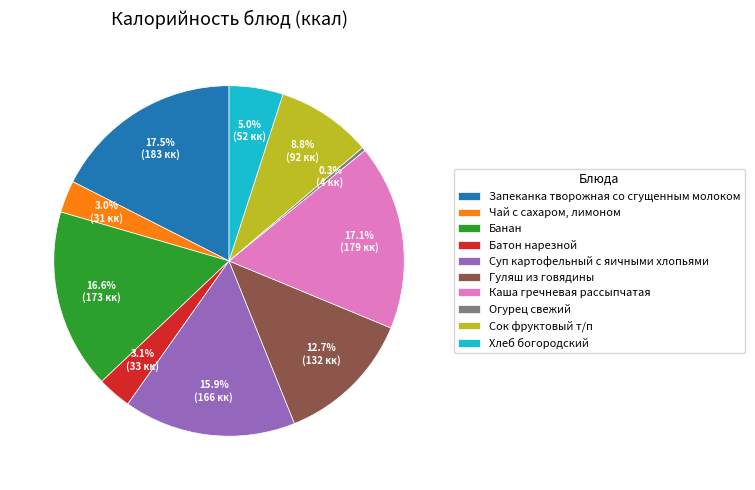

Count the number of slices in the pie.

10